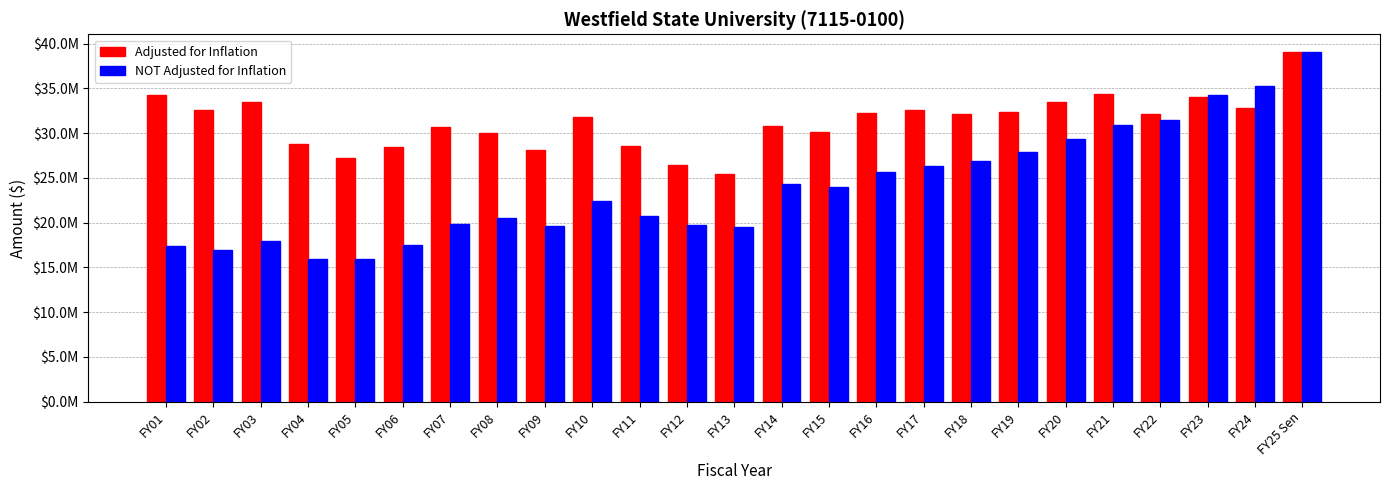

At which label does Adjusted for Inflation first exceed 32150969?

FY01